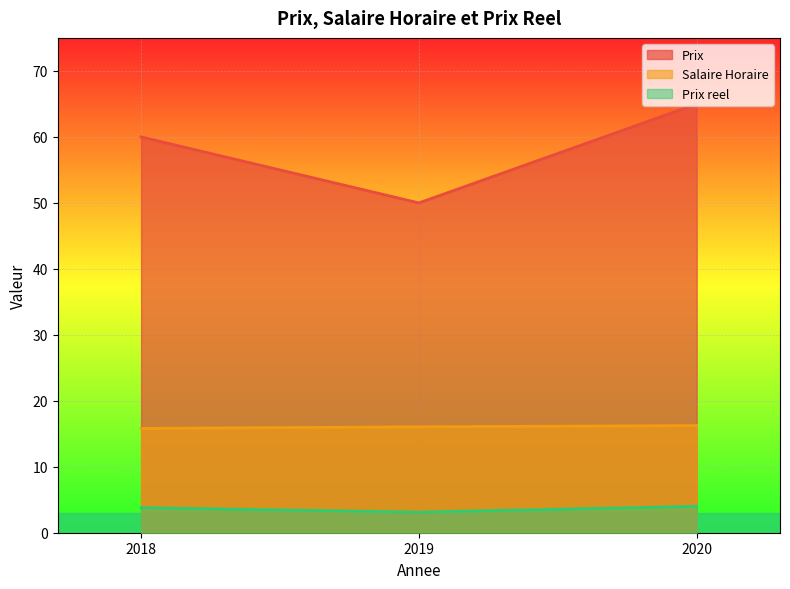

Which series has the largest total across all categories?

Prix